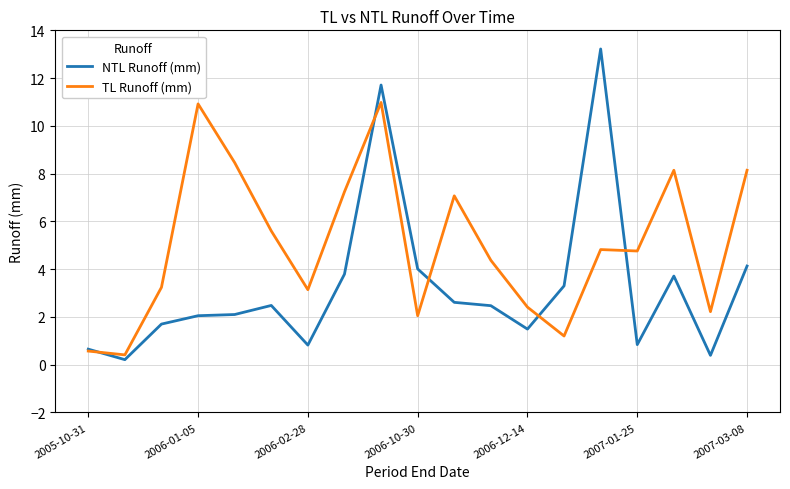

Rank the series by their maximum value, from highest to lowest.

NTL Runoff (mm), TL Runoff (mm)